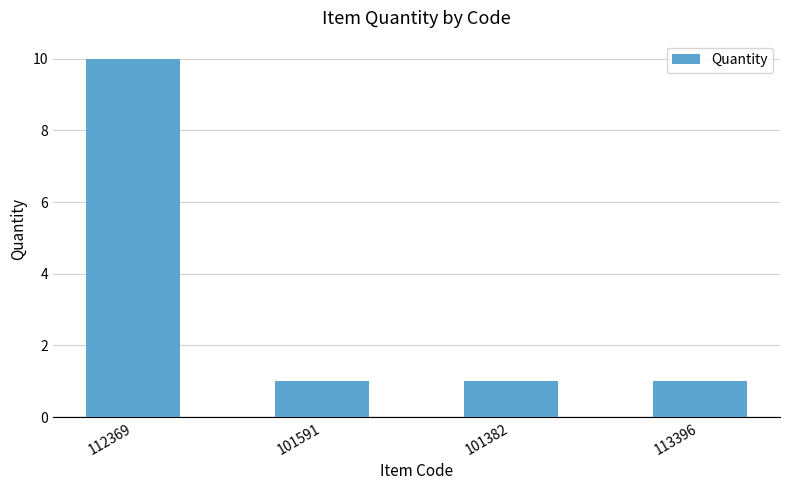

Reading right to left, transcribe all the data shown in this chart.

1	1	1	10